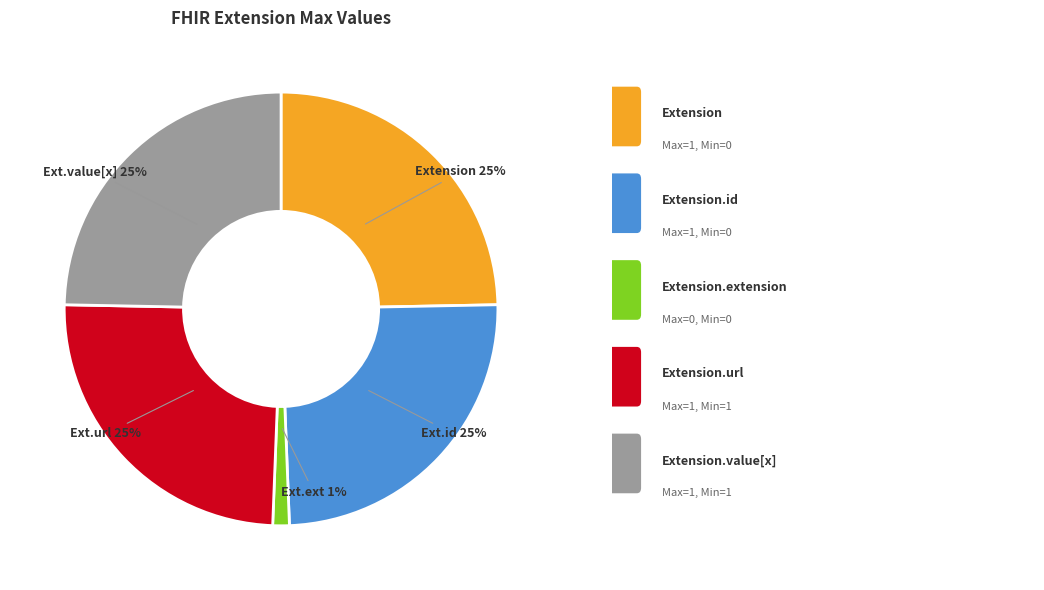

To the nearest percent, what is the average slice percentage?

20%